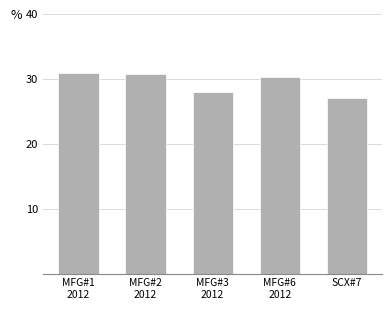

At which label is the value closest to 28?

MFG#3
2012